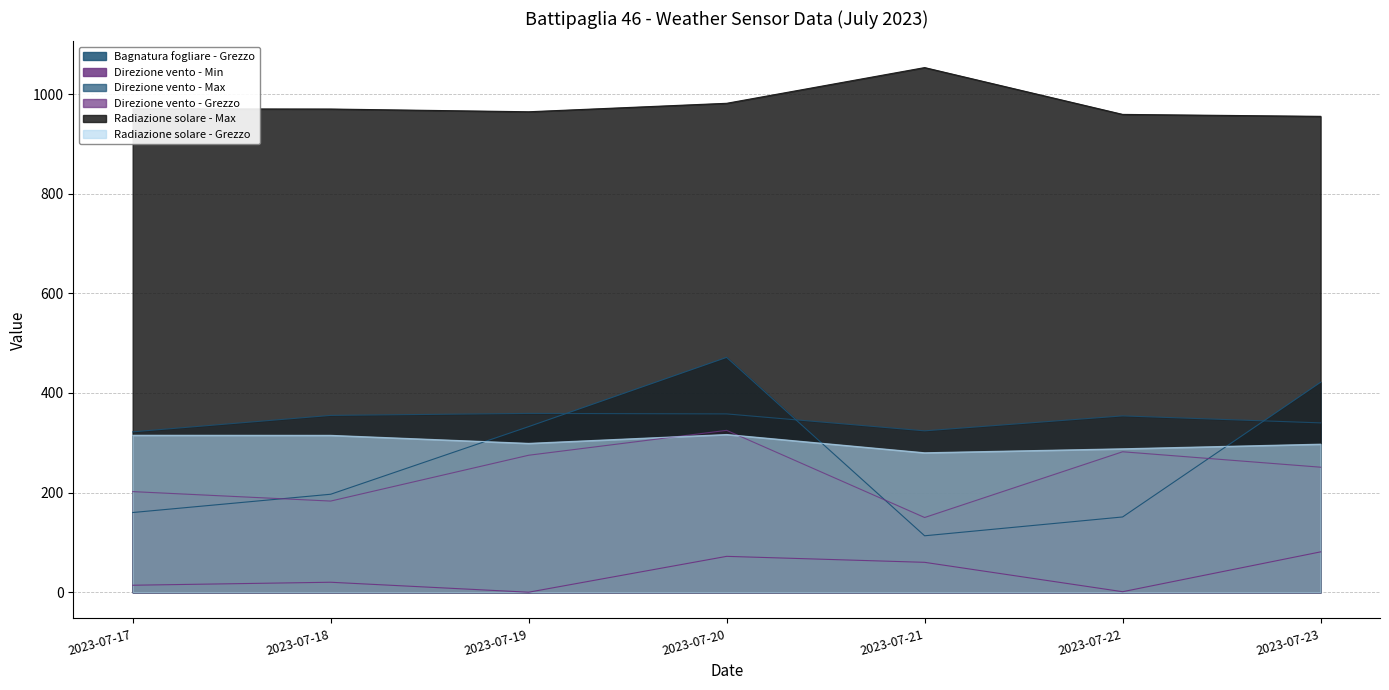

The Radiazione solare - Max series shows 1636.0 at 2023-07-18. True or false?

False